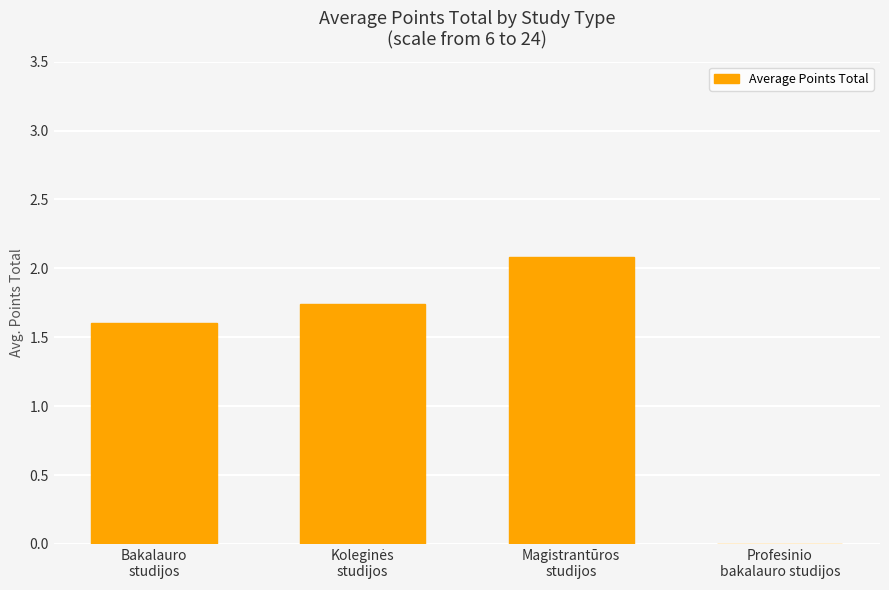

Count the number of categories in the chart.

4